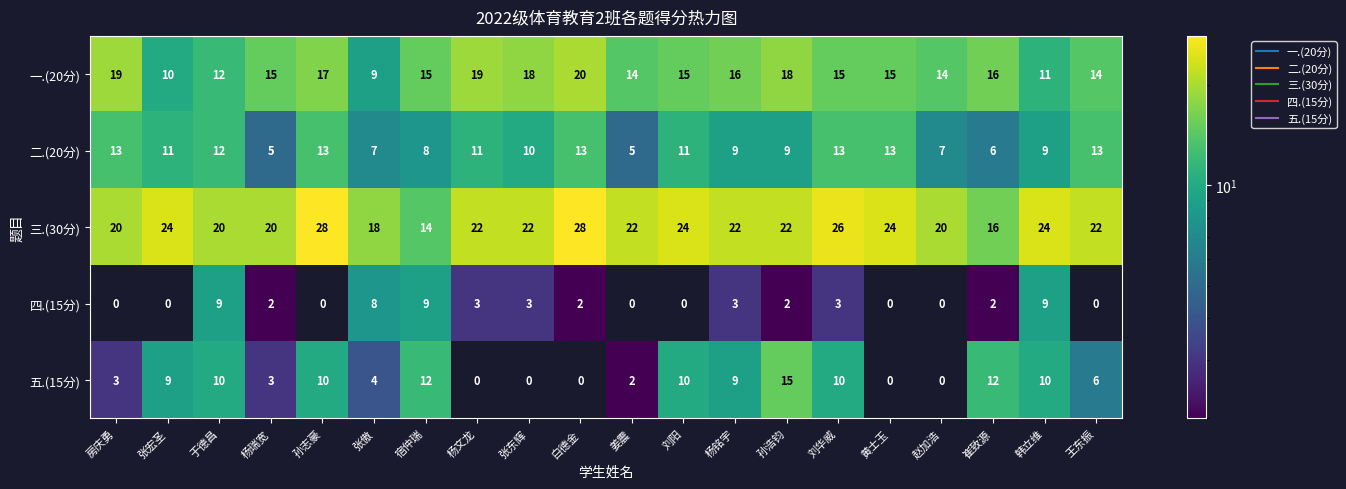

At which label does 一.(20分) reach its minimum?

张傲